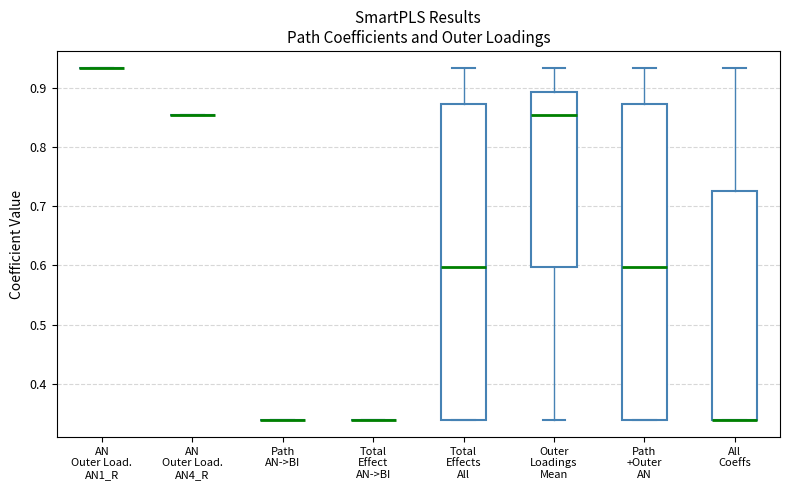

Reading left to right, read every box against the y-axis: the position of its median line, the range the box covers, and the ends of its whiskers. The values are not printed on the chart, so give them approximately, as read against the axis.

AN Outer Load. AN1_R: box collapsed to a line at 0.93, whiskers 0.93 to 0.93
AN Outer Load. AN4_R: box collapsed to a line at 0.85, whiskers 0.85 to 0.85
Path AN->BI: box collapsed to a line at 0.34, whiskers 0.34 to 0.34
Total Effect AN->BI: box collapsed to a line at 0.34, whiskers 0.34 to 0.34
Total Effects All: median 0.60, box 0.34 to 0.87, whiskers 0.34 to 0.93
Outer Loadings Mean: median 0.85, box 0.60 to 0.89, whiskers 0.34 to 0.93
Path +Outer AN: median 0.60, box 0.34 to 0.87, whiskers 0.34 to 0.93
All Coeffs: median 0.34 (drawn on the box's lower edge), box 0.34 to 0.73, whiskers 0.34 to 0.93